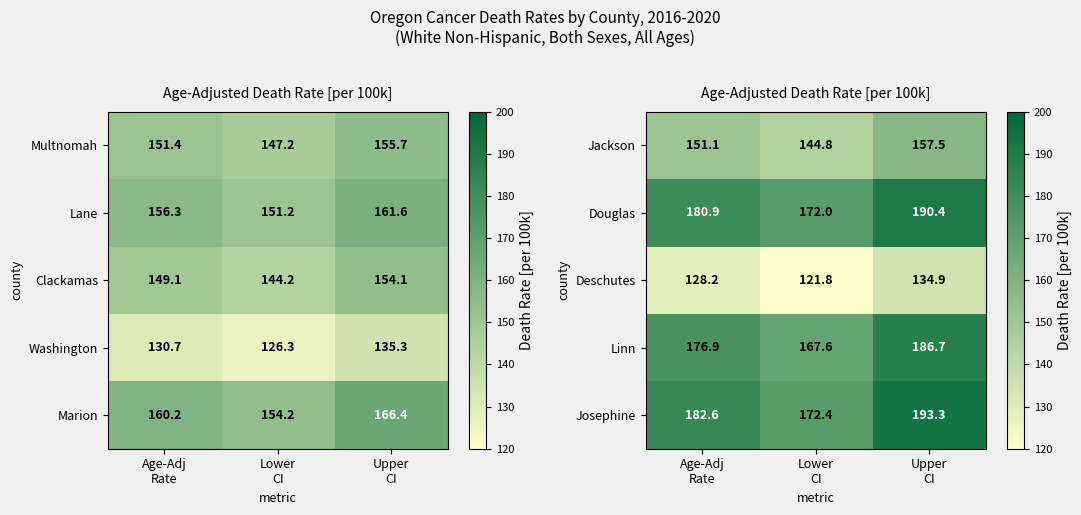

What is the highest value of the Deschutes series?

134.9